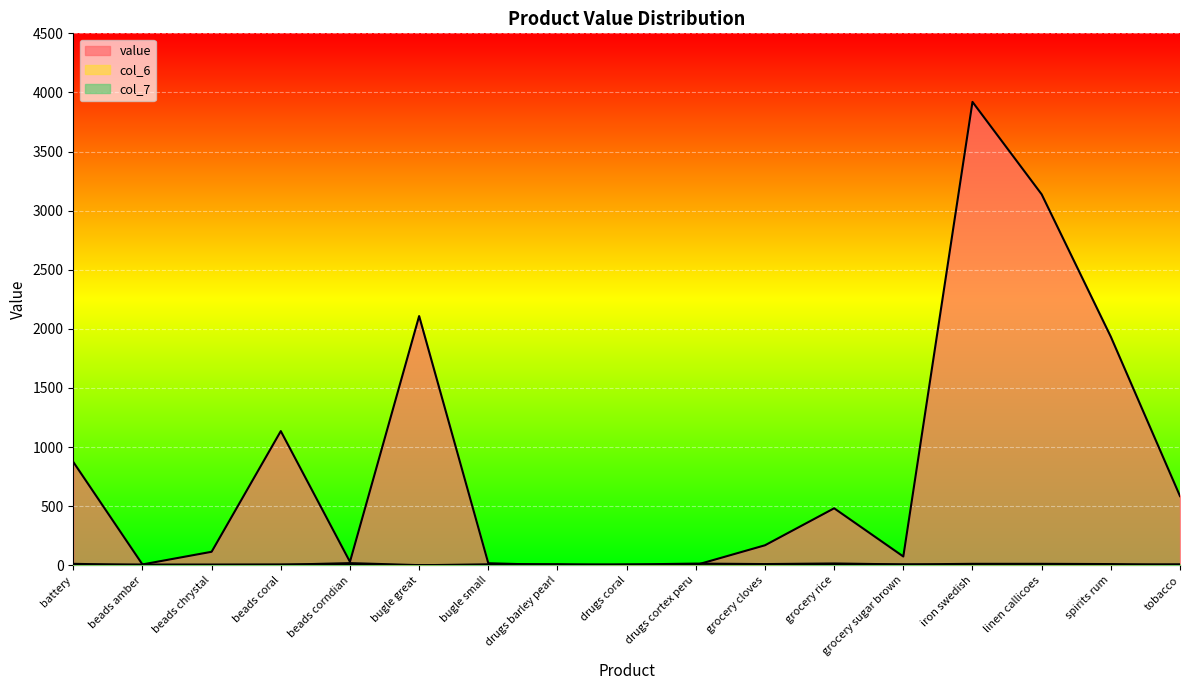

How many series are shown in this chart?

3